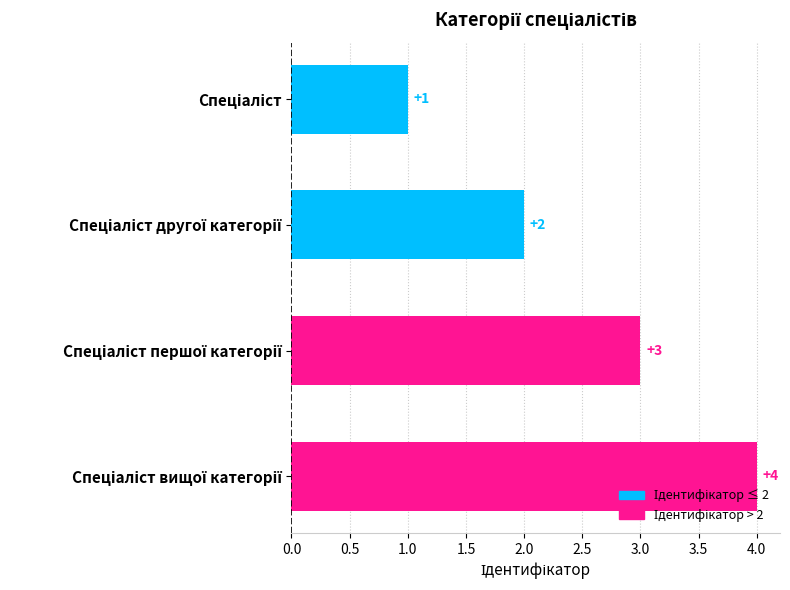

Count the values in the range 2 to 4.

3